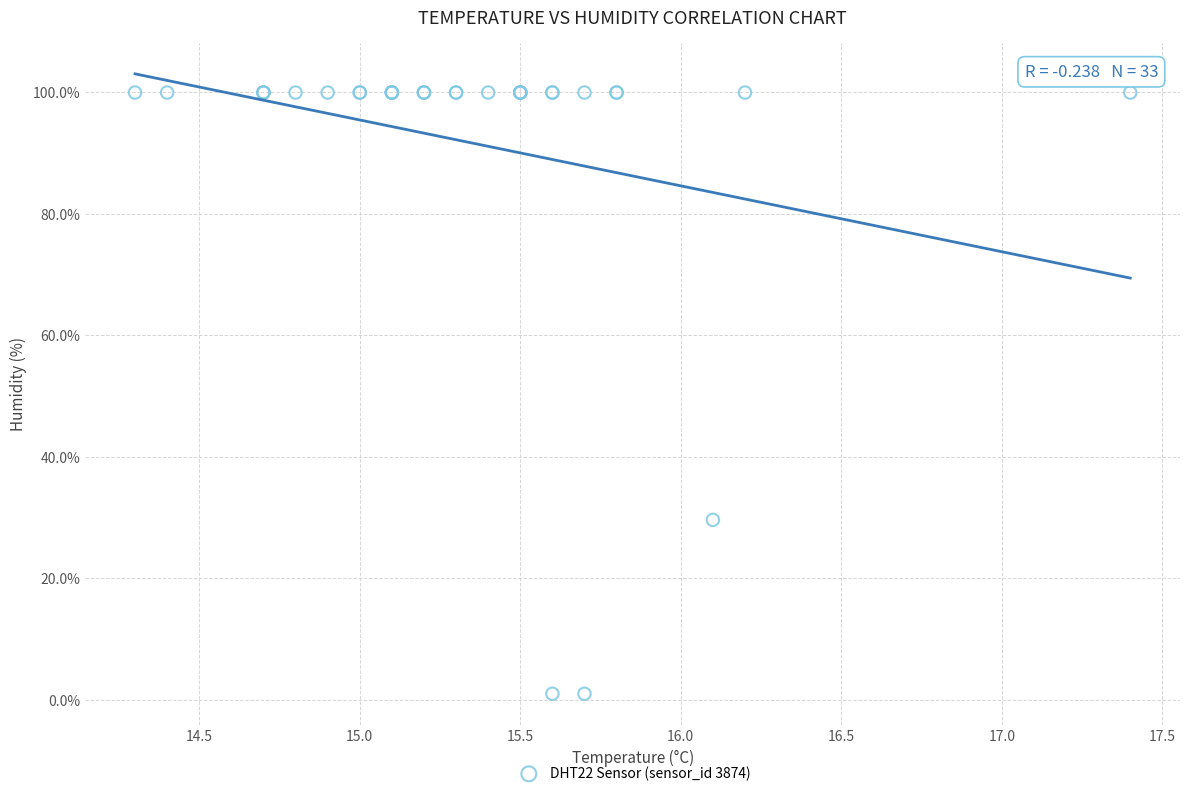

What Y value in the scatter plot is closest to 50?

29.6